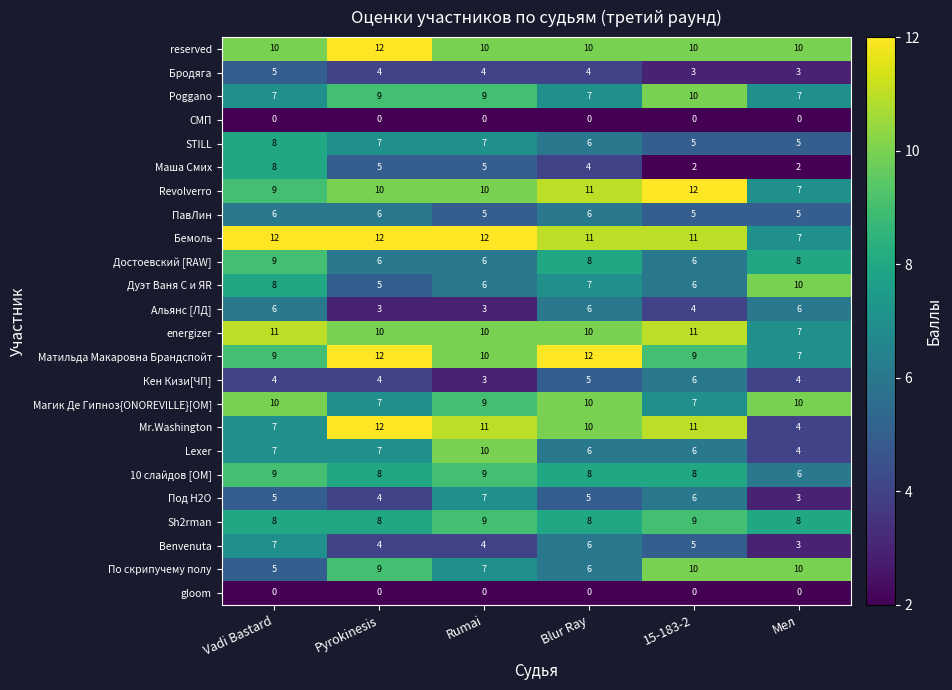

What is the difference between the highest and lowest values at Blur Ray?

12